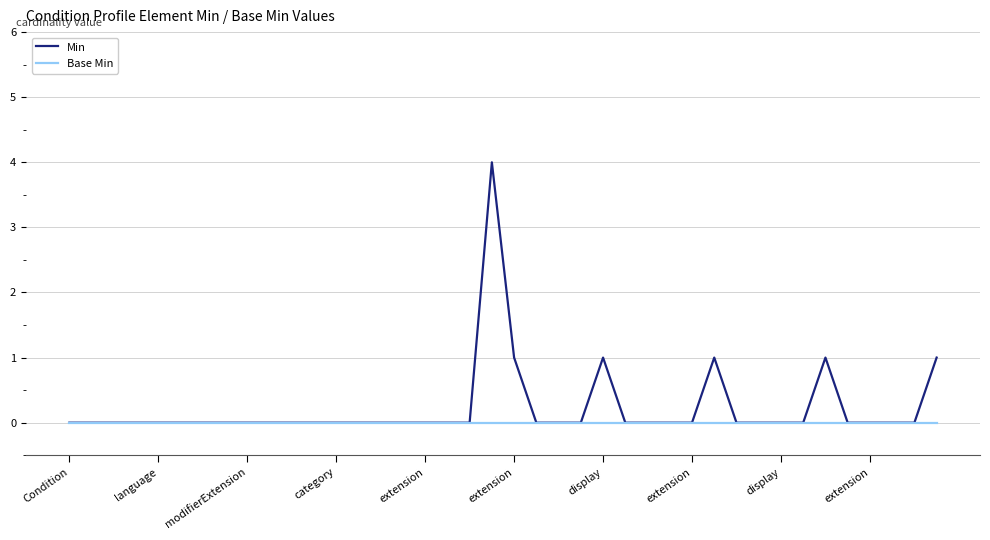

List the series in order of their peak value, highest first.

Min, Base Min